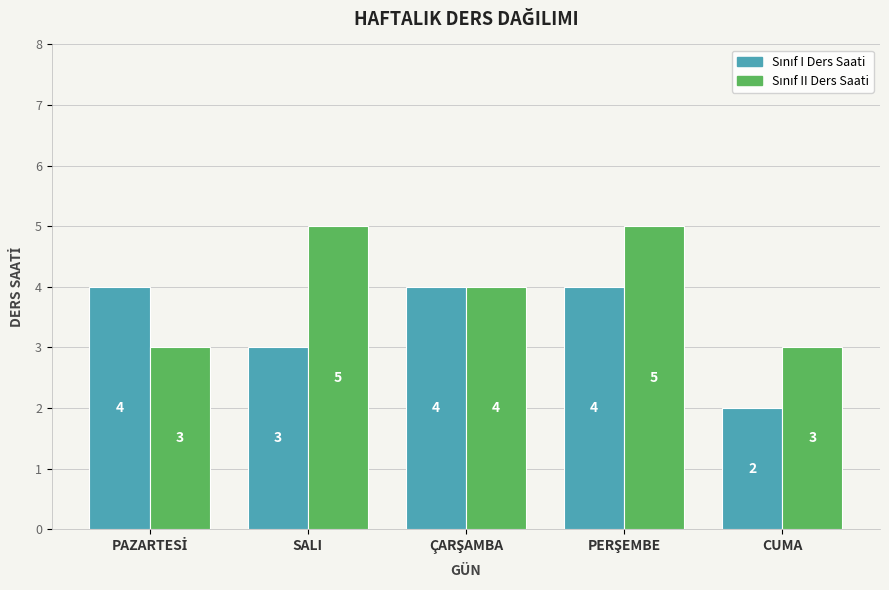

What is the total value across all series at CUMA?

5